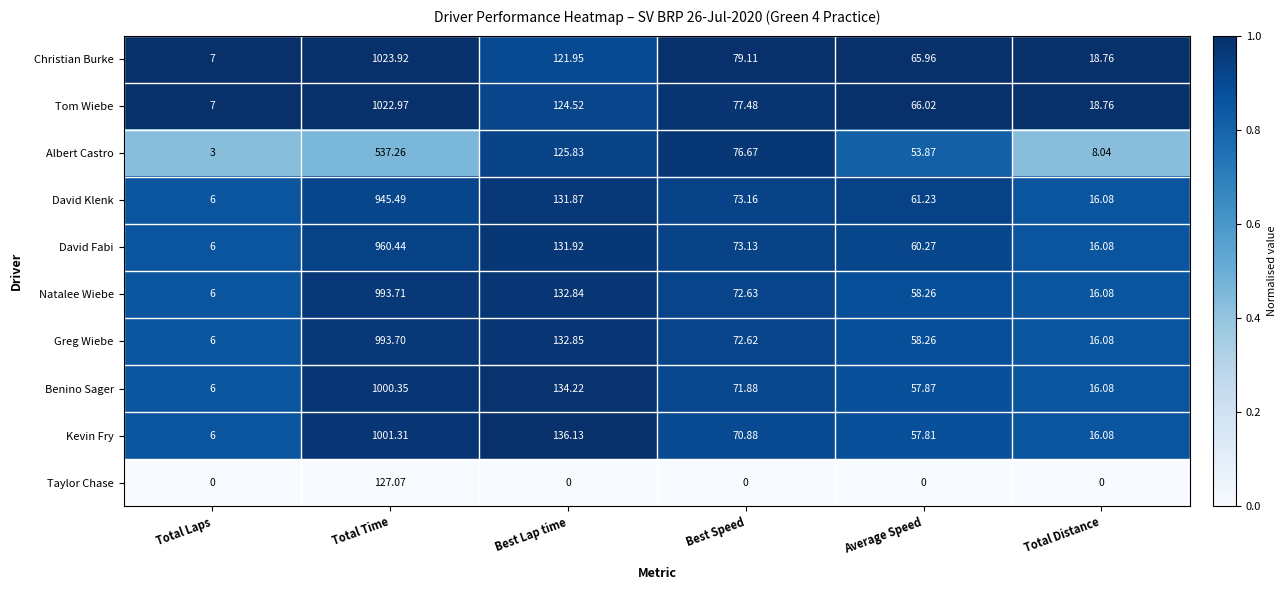

At how many categories does at least one series exceed 0?

6